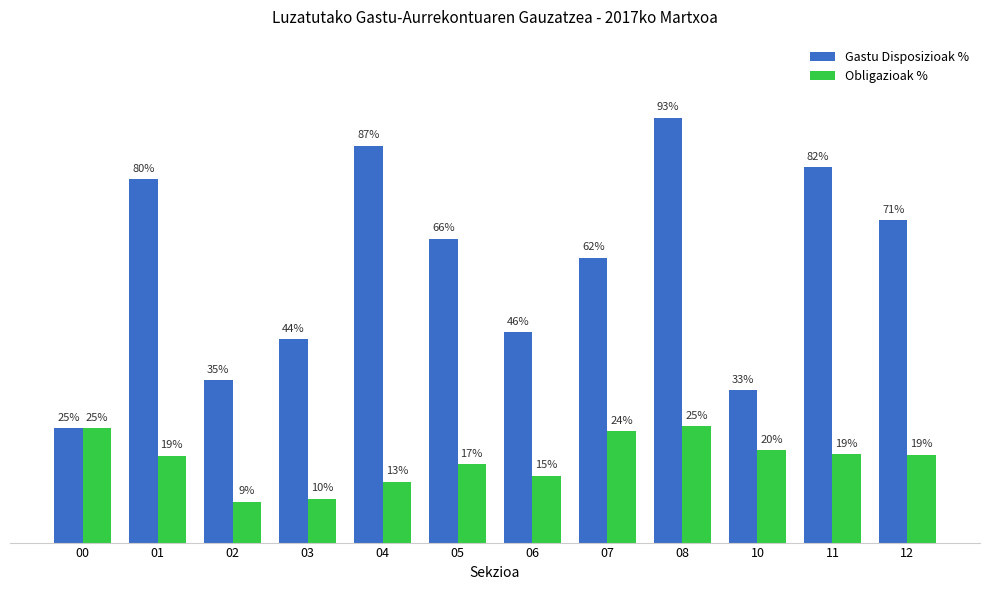

True or false: Gastu Disposizioak % has a value of 21.7 at 07.

False